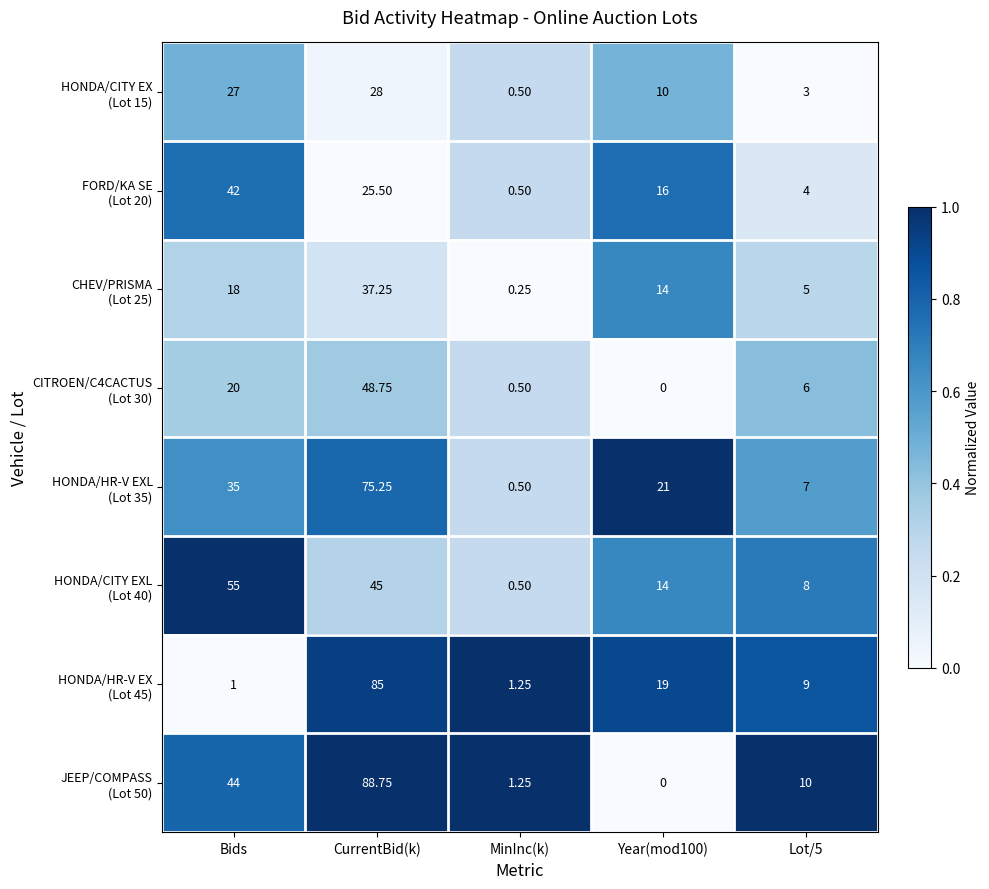

At which category is the sum across all series the highest?

CurrentBid(k)